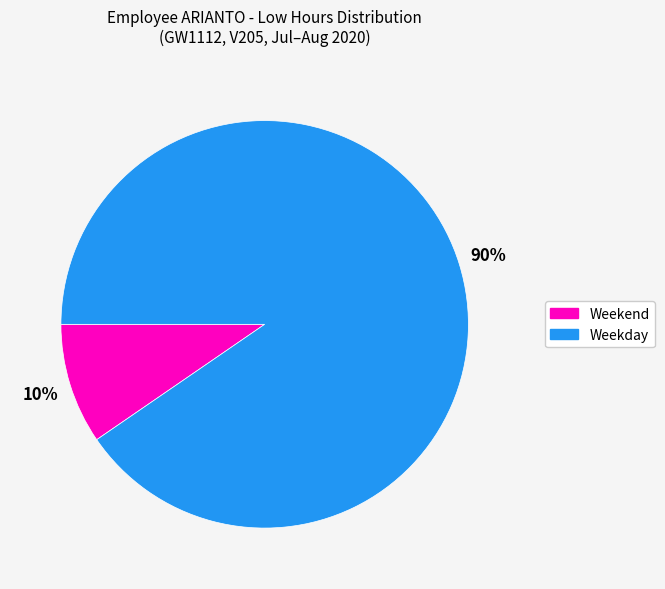

To the nearest percent, what is the average slice percentage?

50%